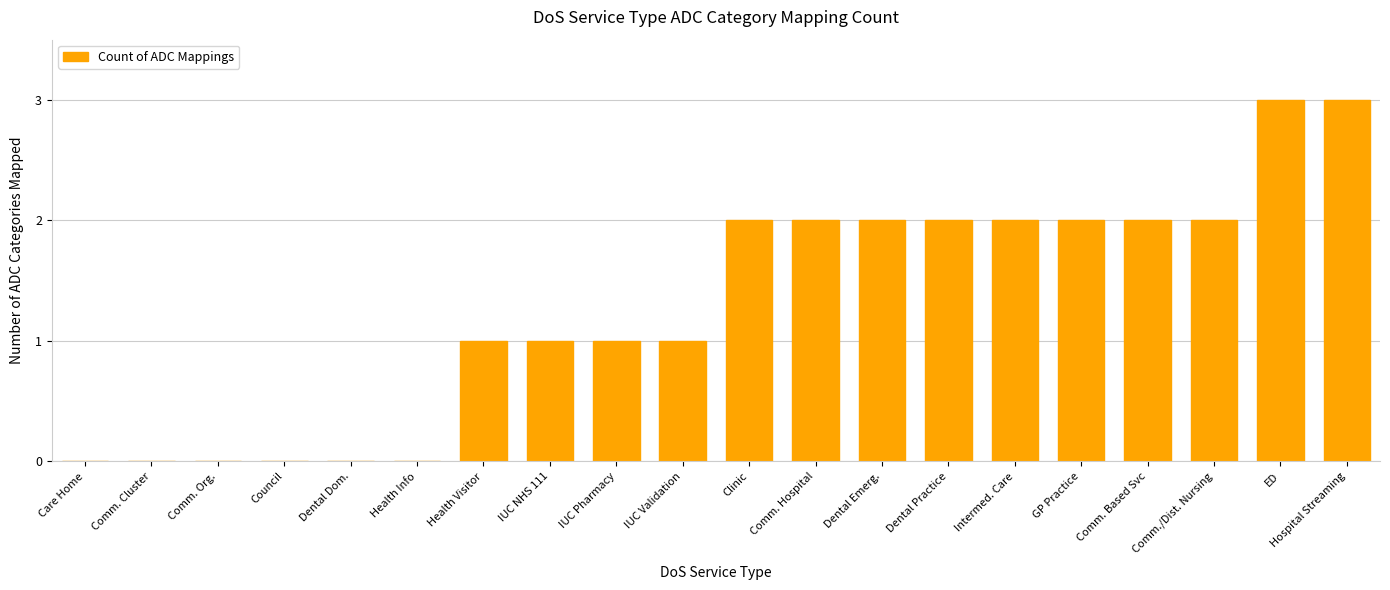

What is the change in value from IUC NHS 111 to ED?

+2